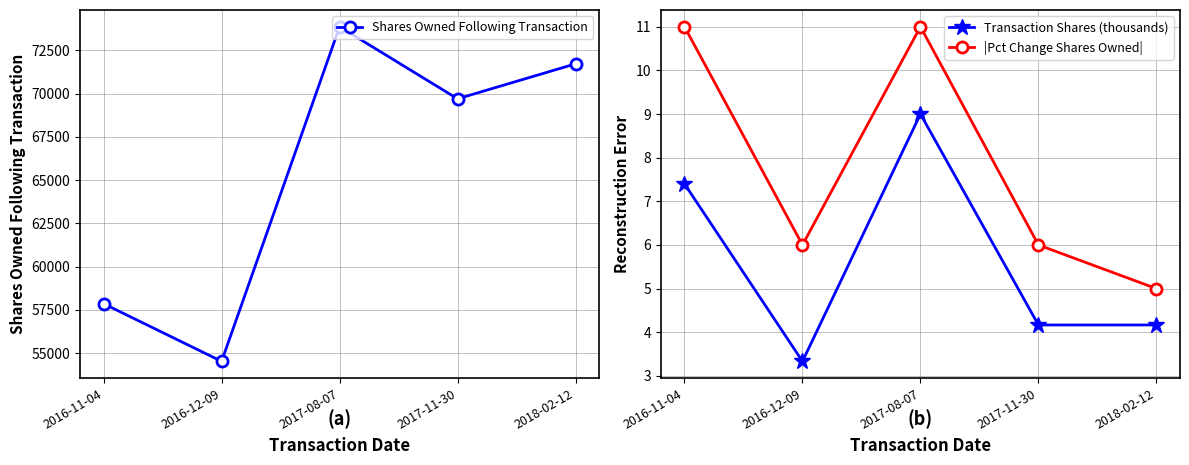

Where is Transaction Shares (thousands) nearest to the value 6?

2016-11-04